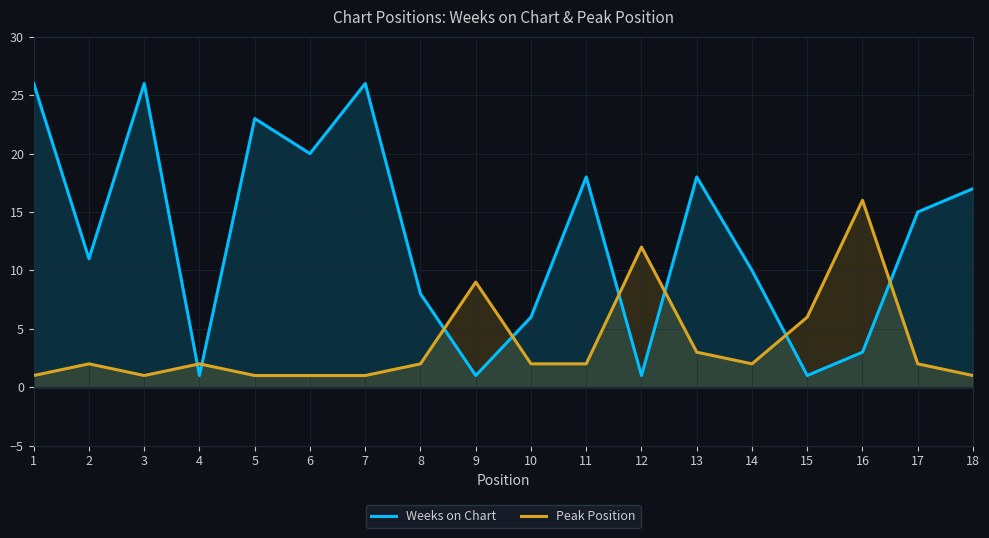

The value of Weeks on Chart at 3 is 26. True or false?

True